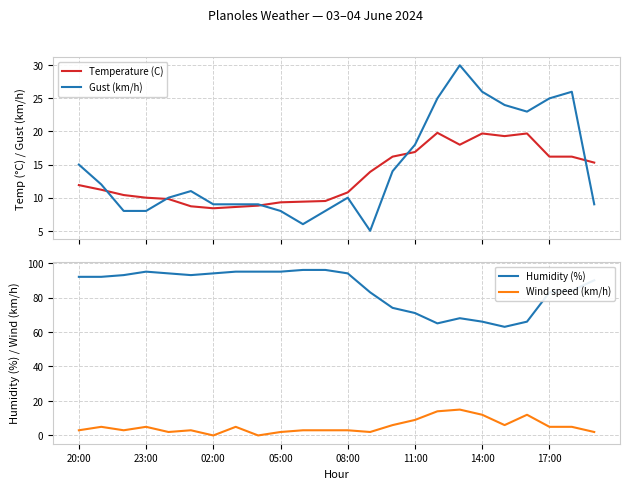

True or false: Wind speed (km/h) and Humidity (%) cross at least once.

False